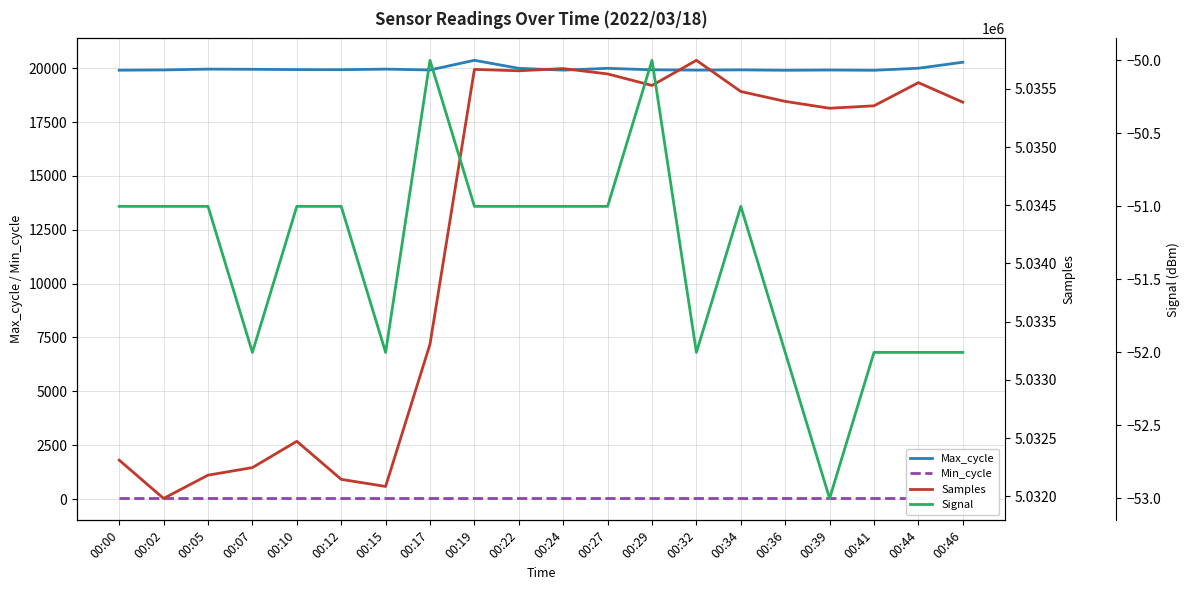

At how many categories does at least one series exceed 457481?

20